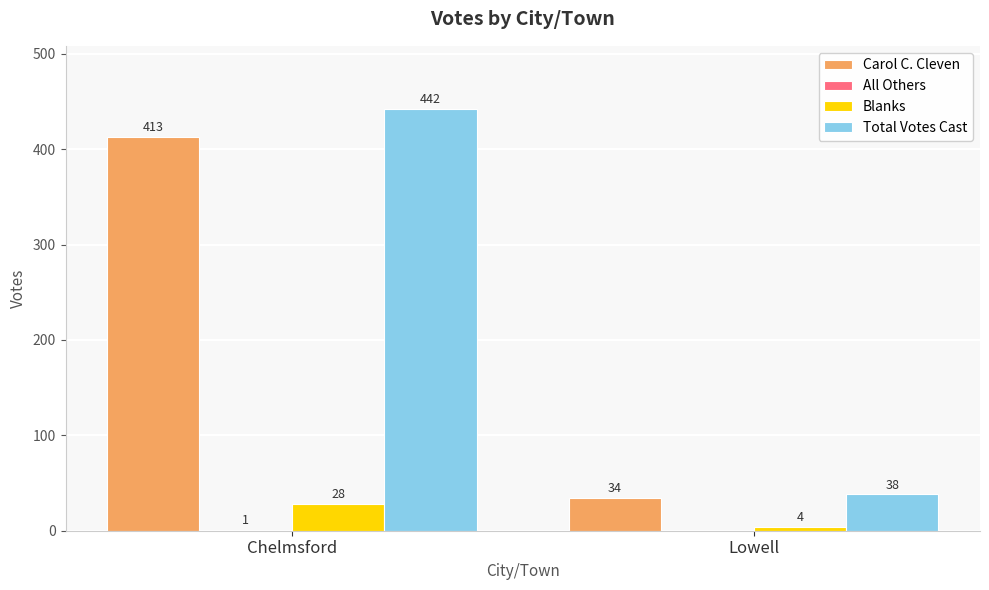

How many series are shown in this chart?

4